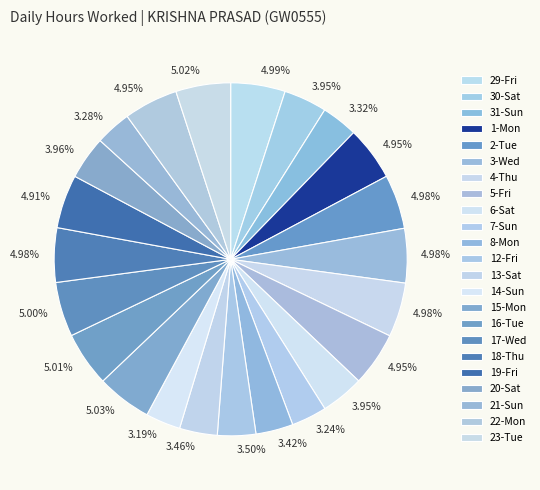

How many segments does this pie chart have?

23